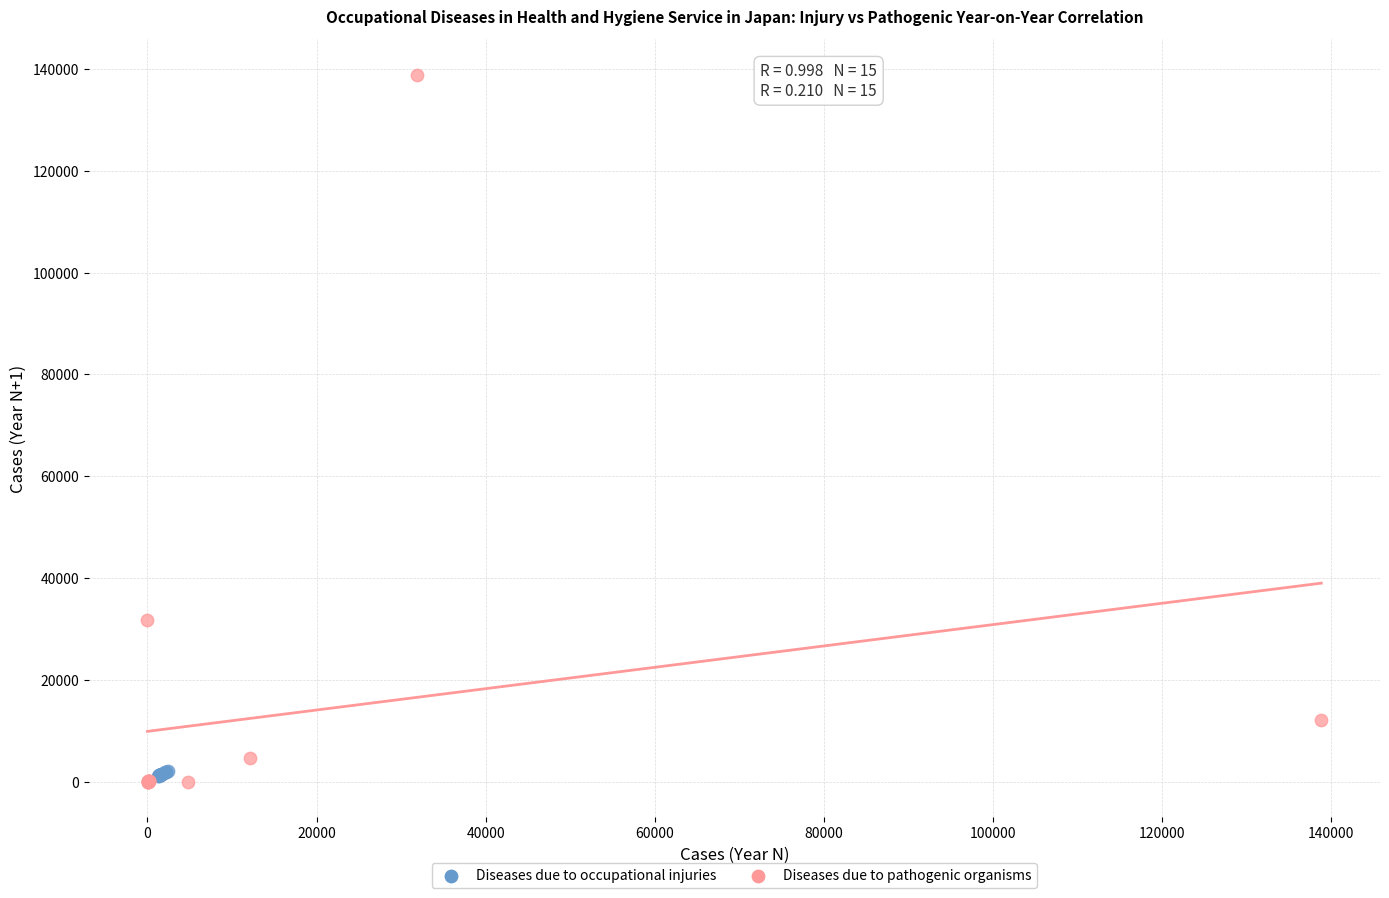

What are all the series names shown in the legend?

Diseases due to occupational injuries, Diseases due to pathogenic organisms